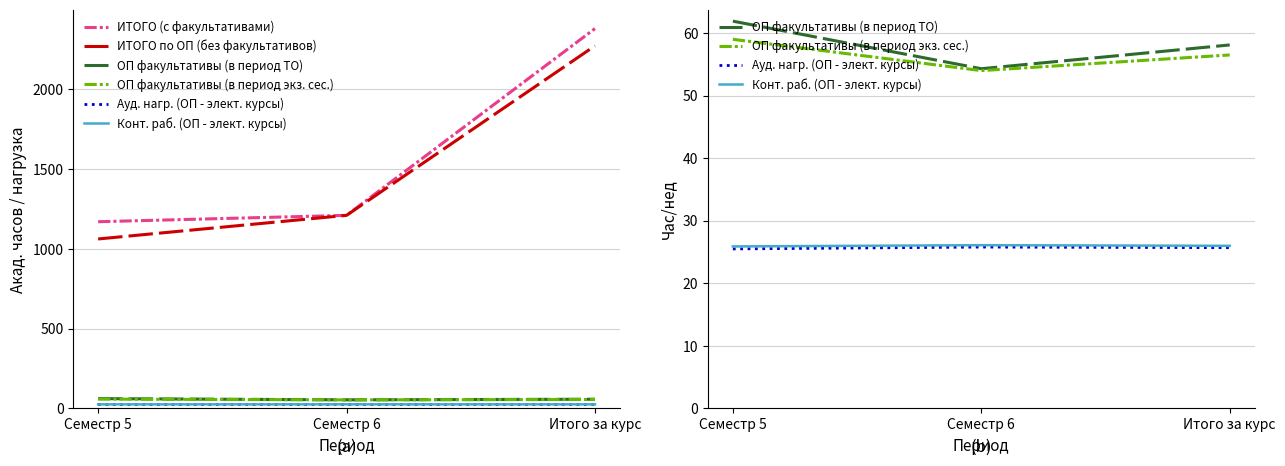

What is the label of the 3rd point from the right?

Семестр 5